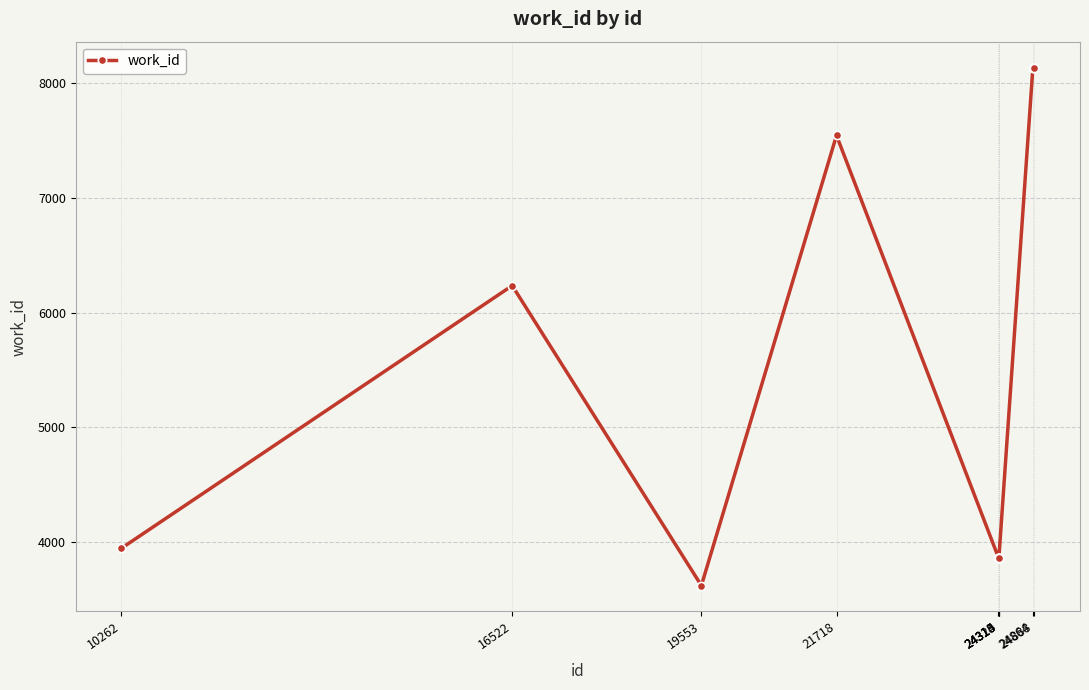

What is the difference between the values at 21718 and 24888?

591